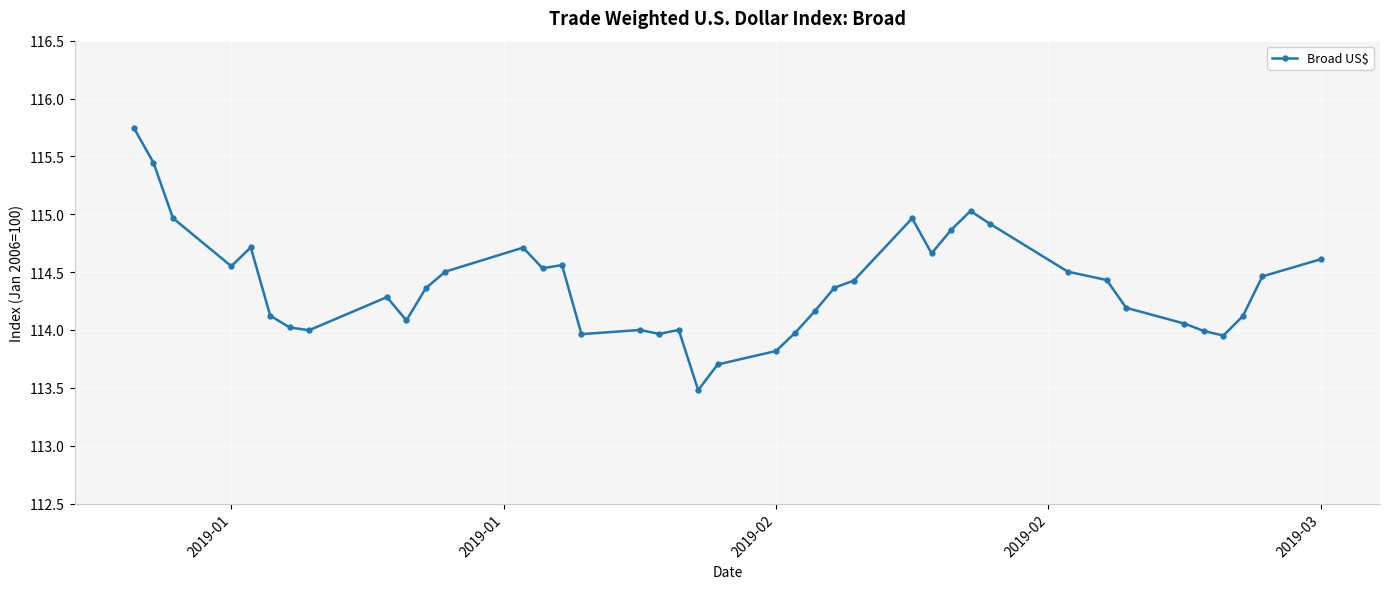

What is the difference between the maximum and second lowest values?

2.0